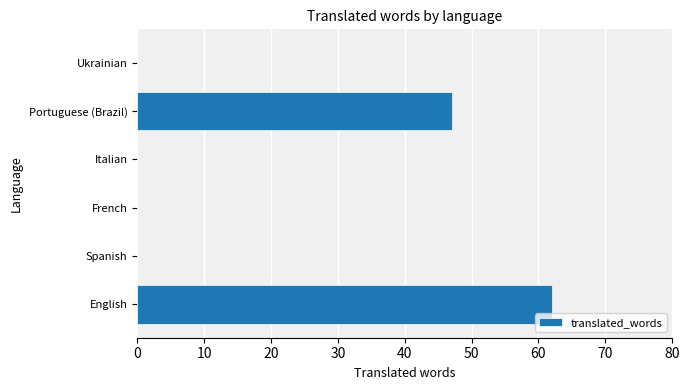

How many series are shown in this chart?

1